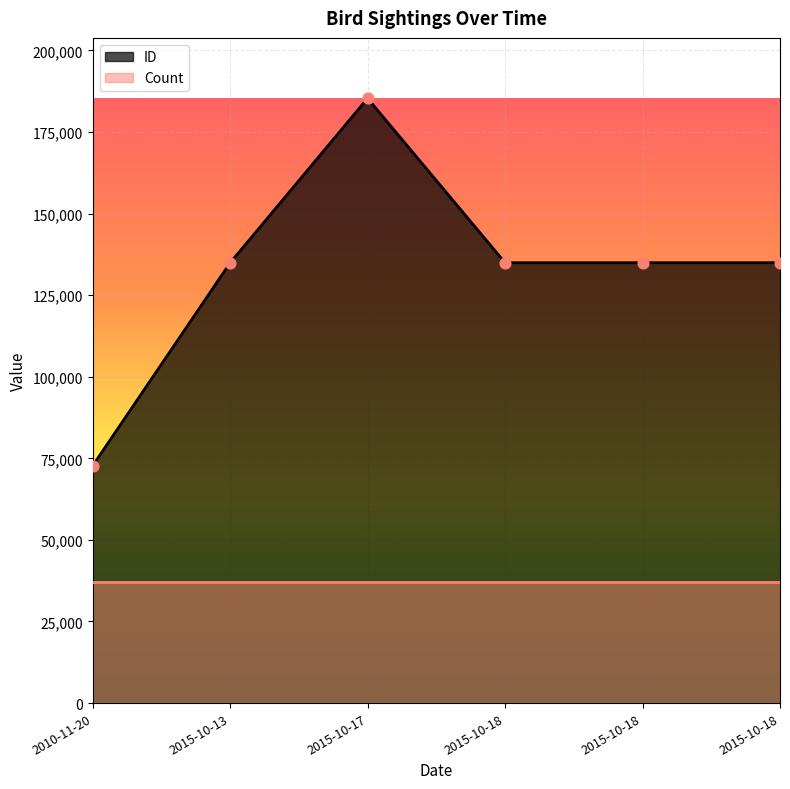

Which series has the largest Y range (max minus min)?

ID